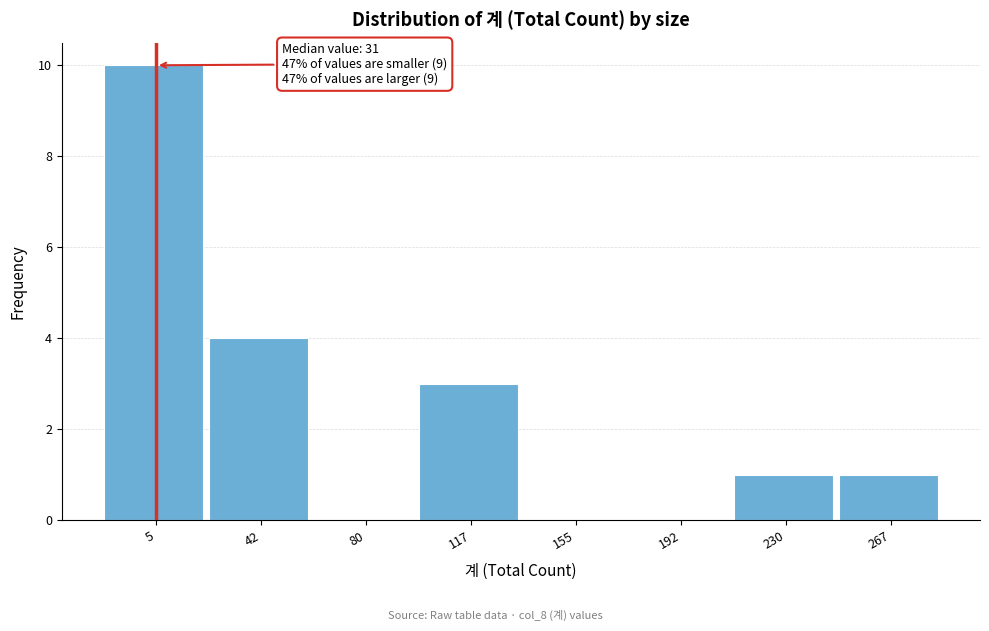

Reading left to right, list all the values displayed in this chart.

5=10	42=4	80=0	117=3	155=0	192=0	230=1	267=1